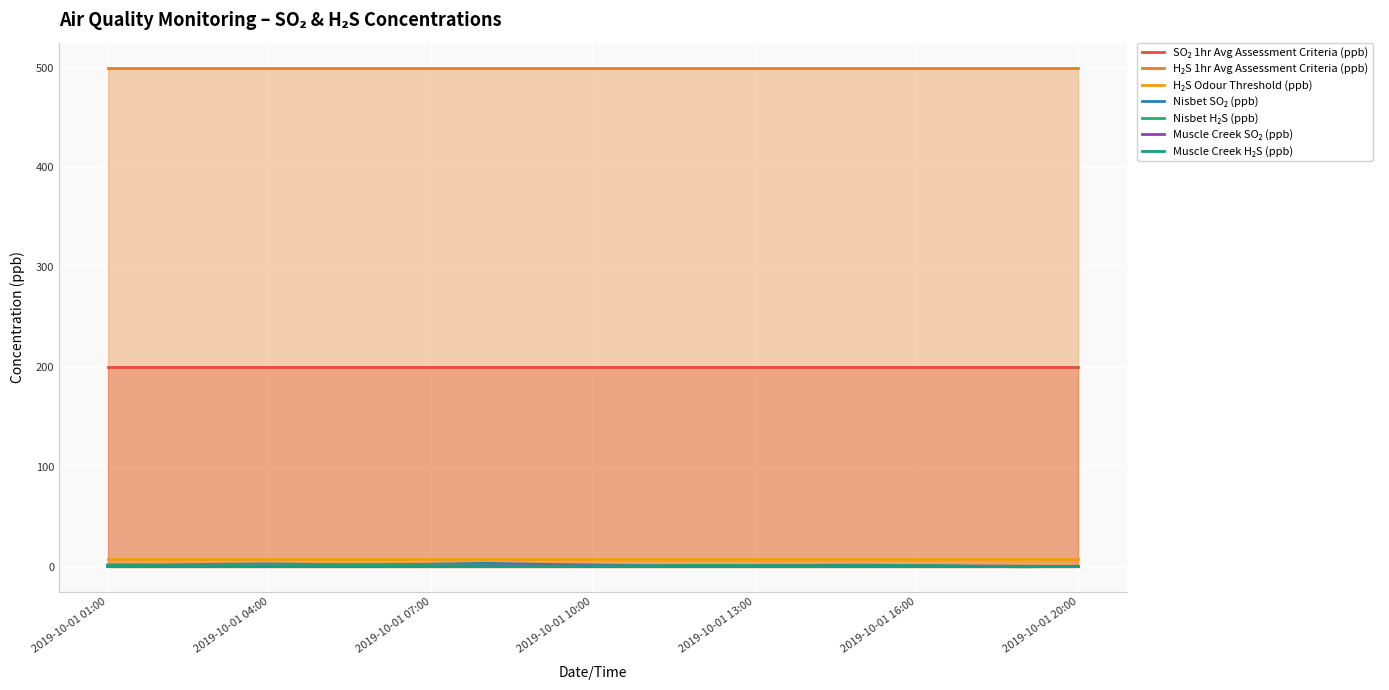

Read the Nisbet H₂S (ppb) value at 2019-10-01 14:00.

1.0